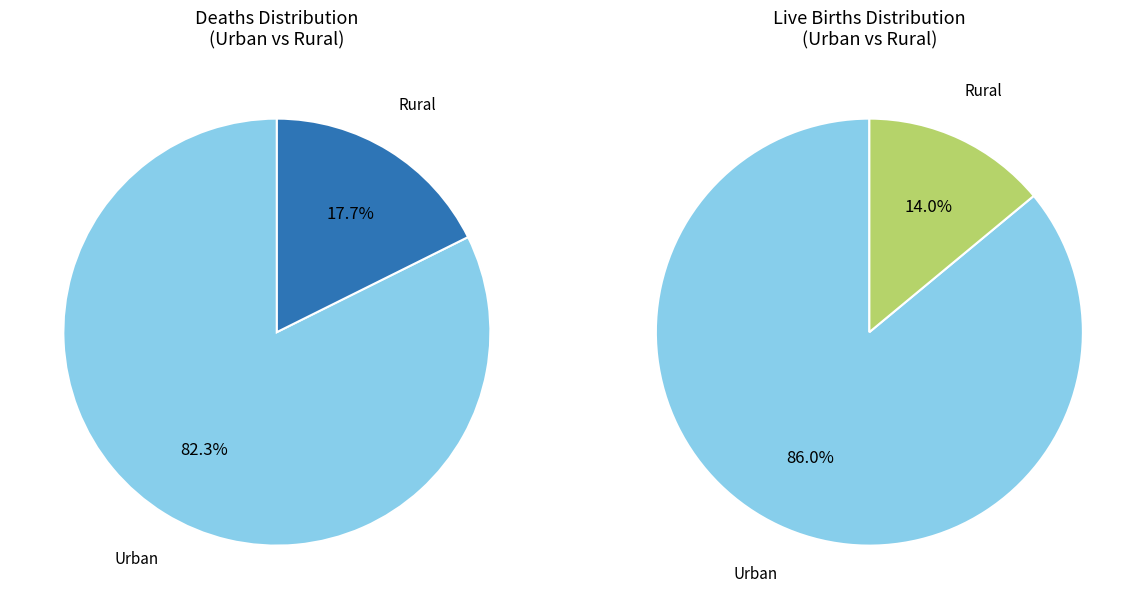

To the nearest percent, what is the combined percentage of 1 and 0?

100%